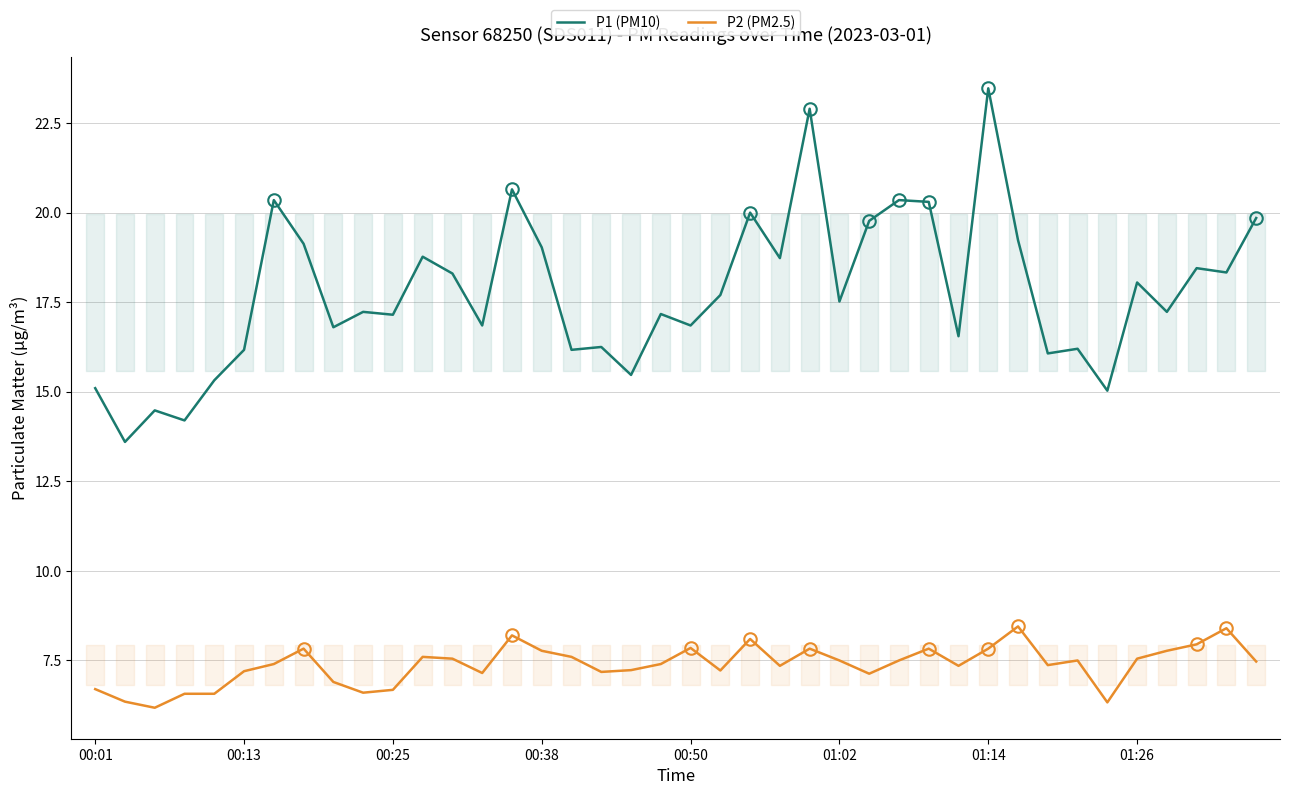

Which series has the largest total across all categories?

P1 (PM10)